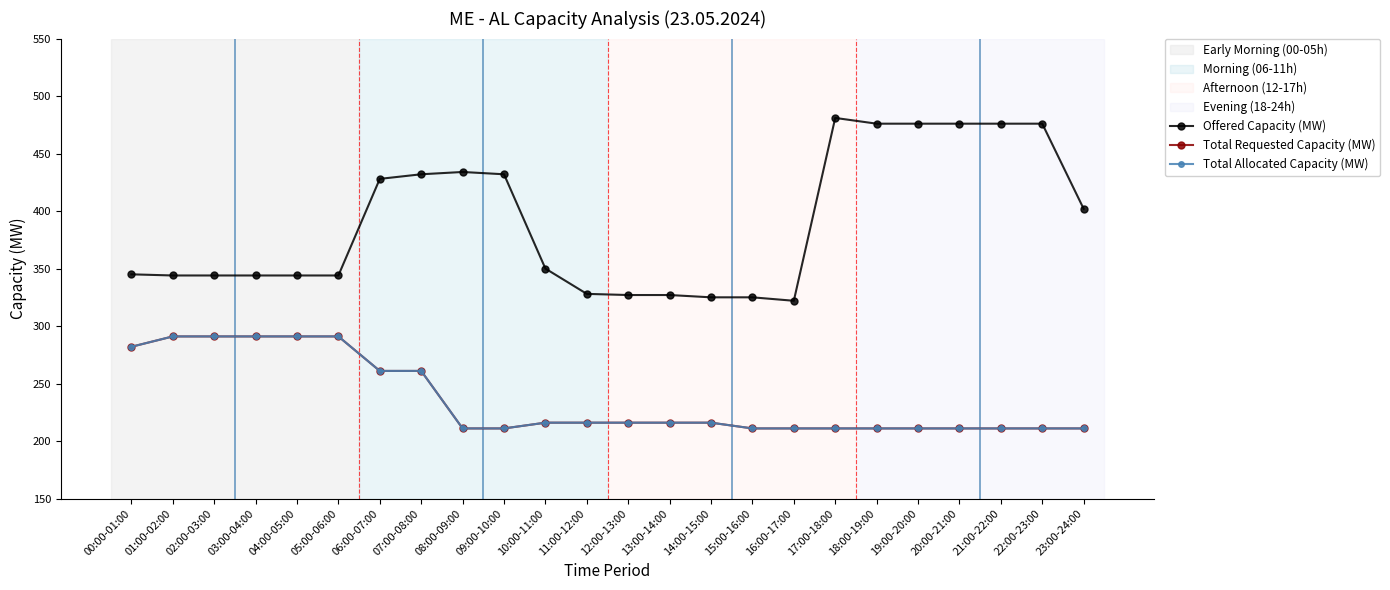

What position from the right is 04:00-05:00?

20